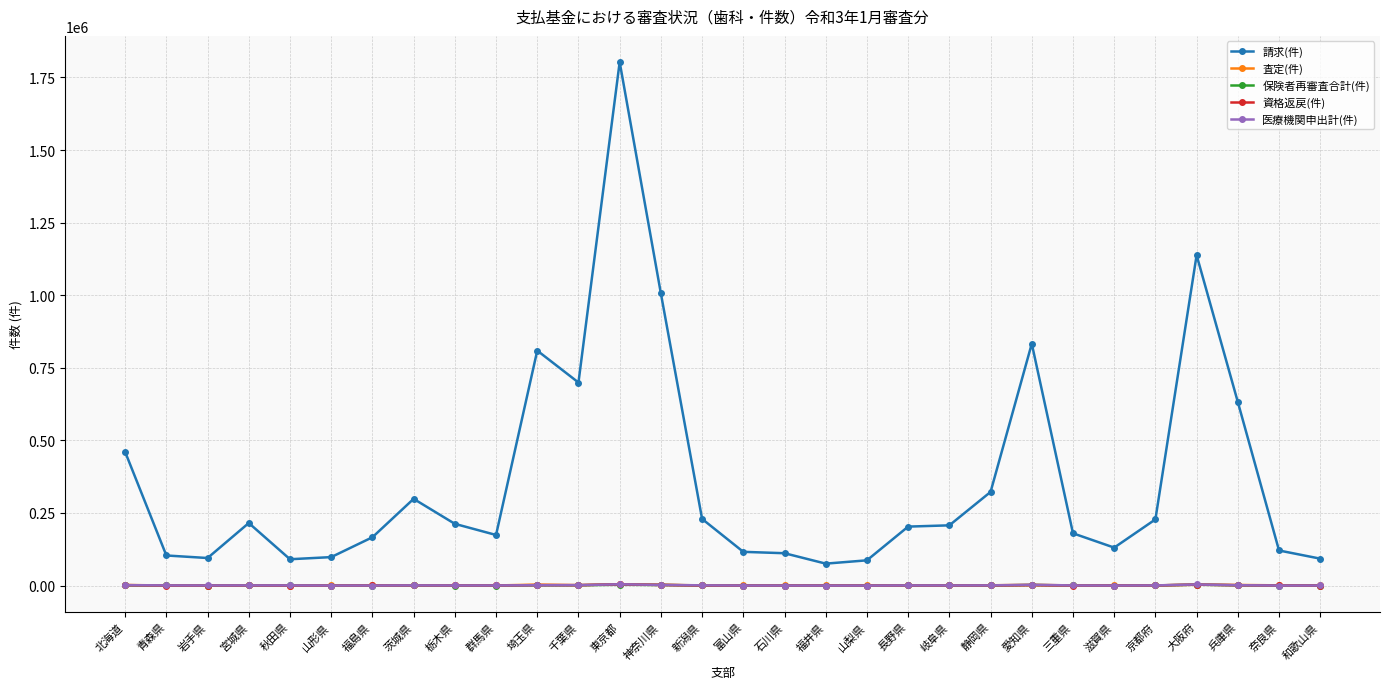

What is the label of the 25th point from the left?

滋賀県